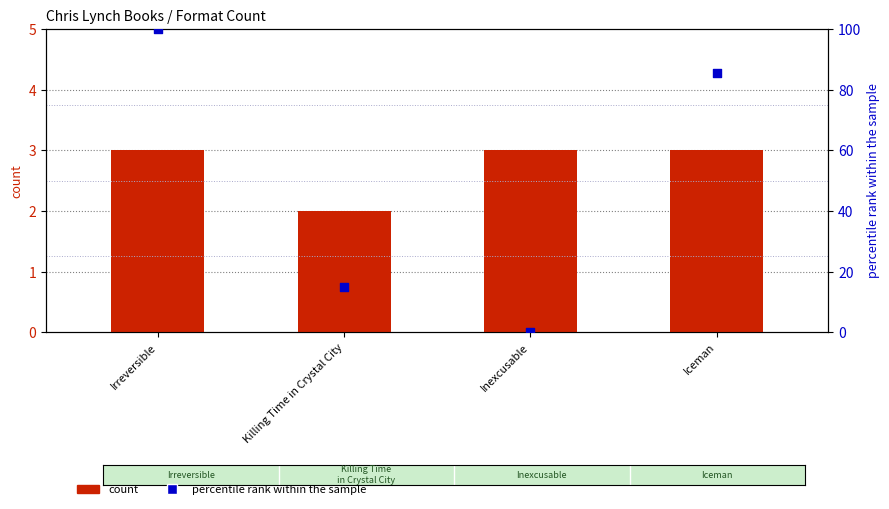

Which series has the widest spread of Y values?

percentile rank within the sample